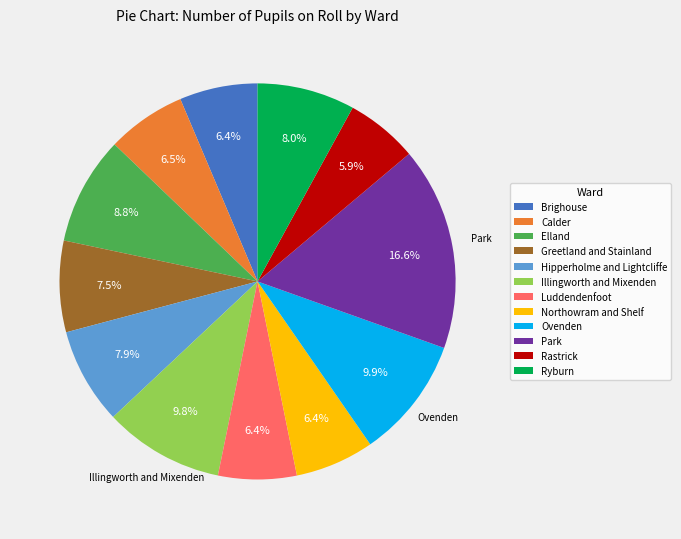

To the nearest percent, what is the difference between the Elland and Northowram and Shelf slice percentages?

2%